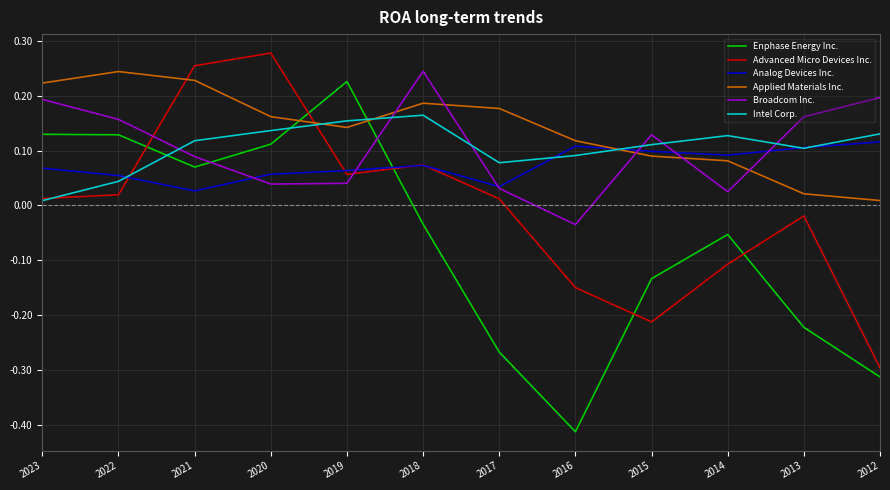

True or false: Enphase Energy Inc. has a value of 0.0 at 2020.

False